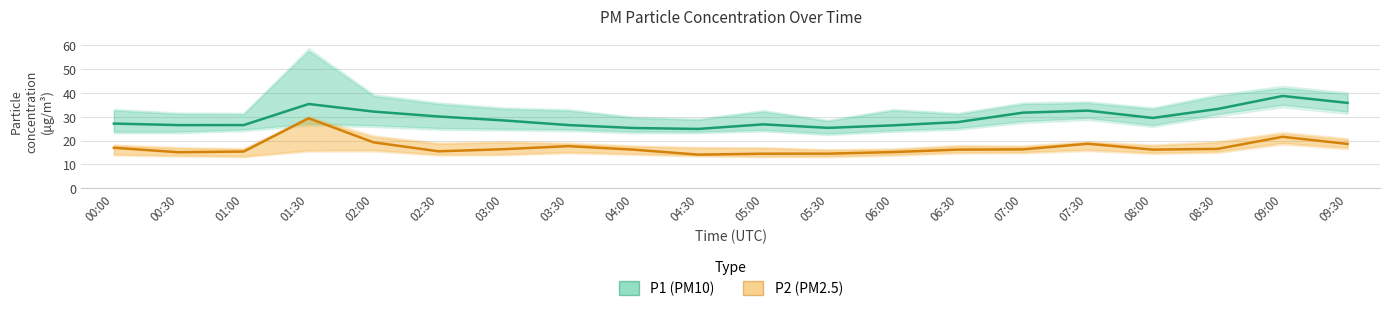

Which series has the largest total across all categories?

P1 (PM10)